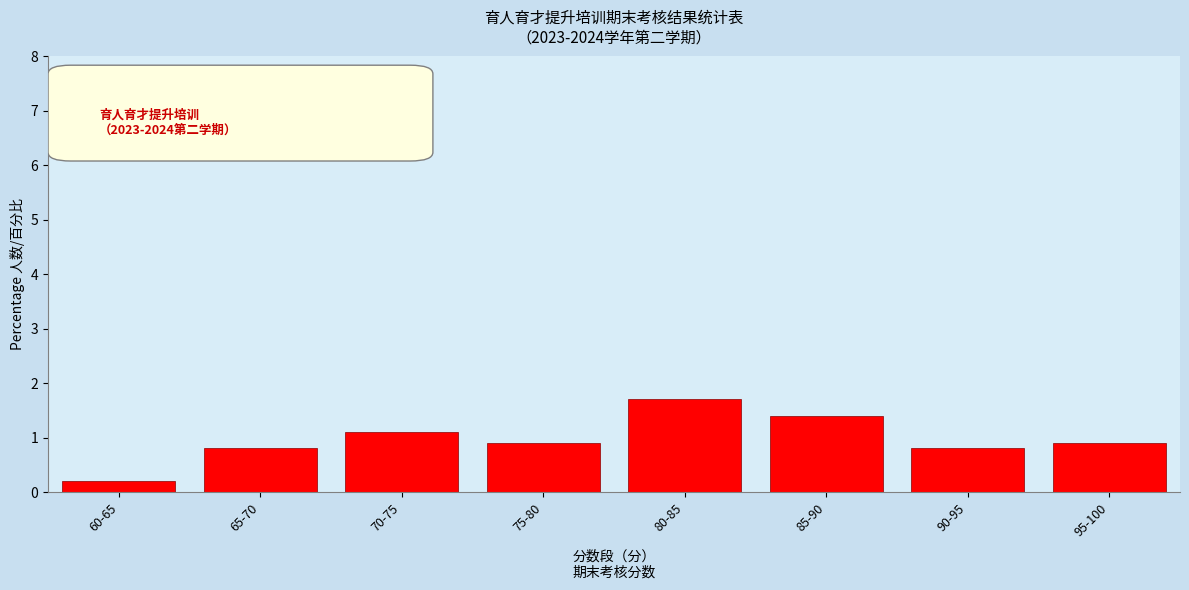

Reading left to right, transcribe all the data shown in this chart.

0.2	0.8	1.1	0.9	1.7	1.4	0.8	0.9